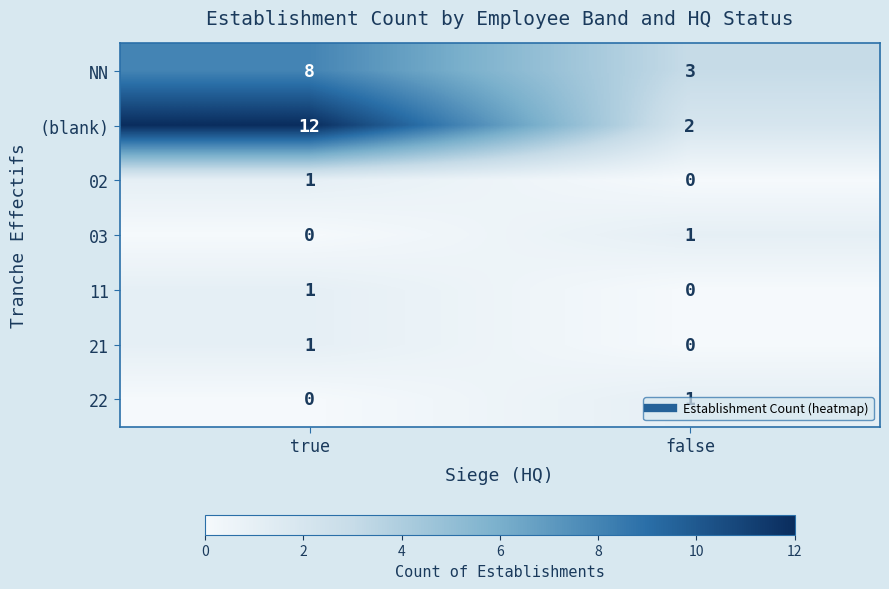

What is the difference between the maximum and minimum values in the (blank) series?

10